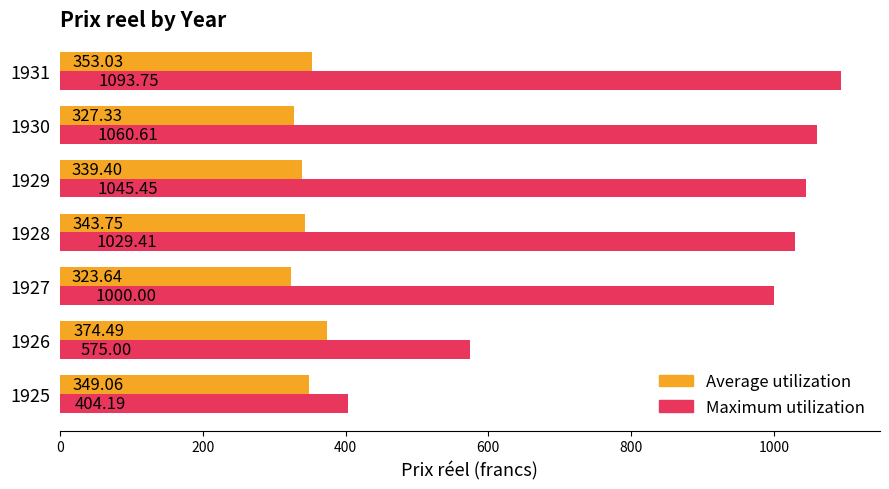

Which series has the largest total across all categories?

Maximum utilization